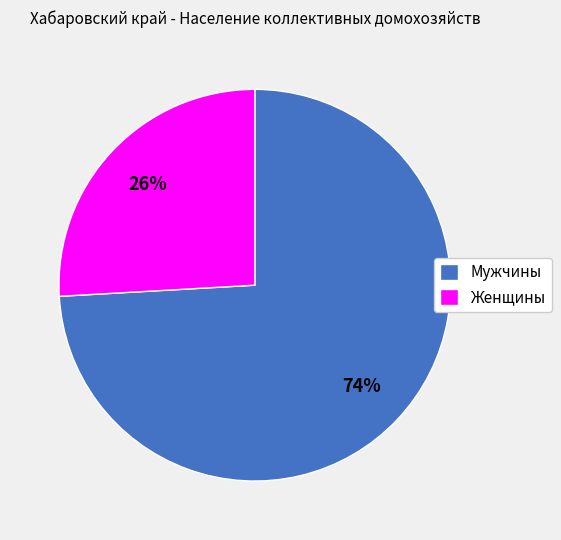

Do Женщины and Мужчины together represent more than half of the pie?

Yes